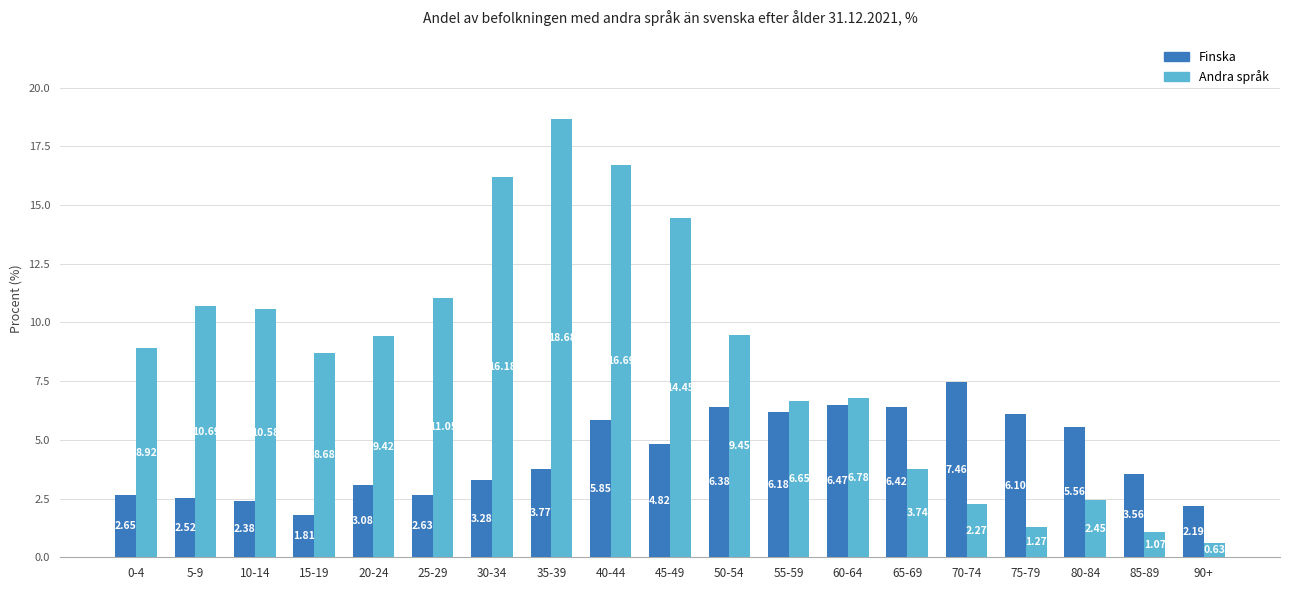

Which series has the widest spread of values?

Andra språk